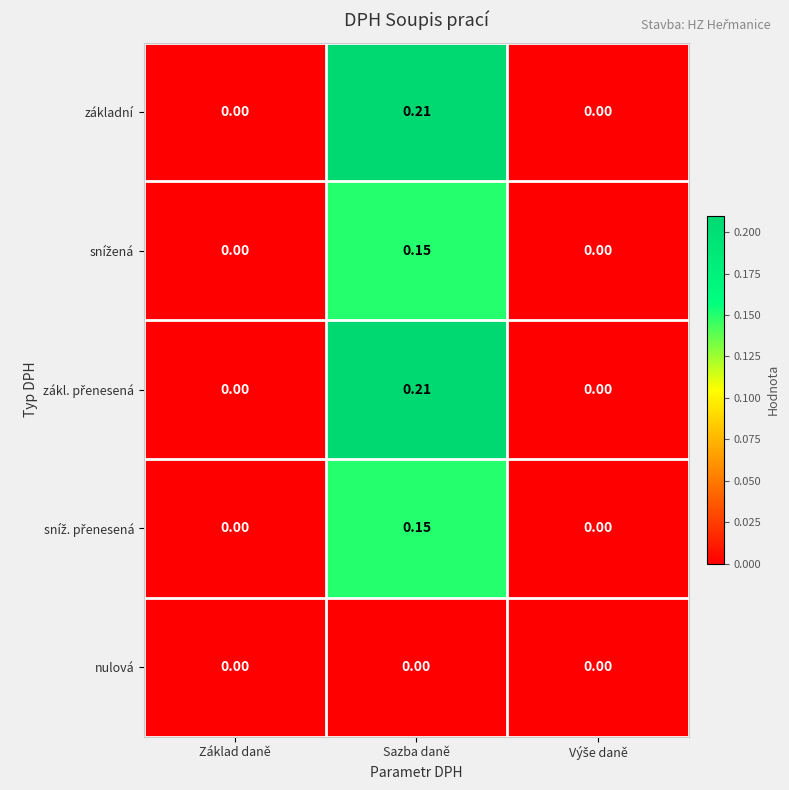

At which category is the sum across all series the highest?

Sazba daně